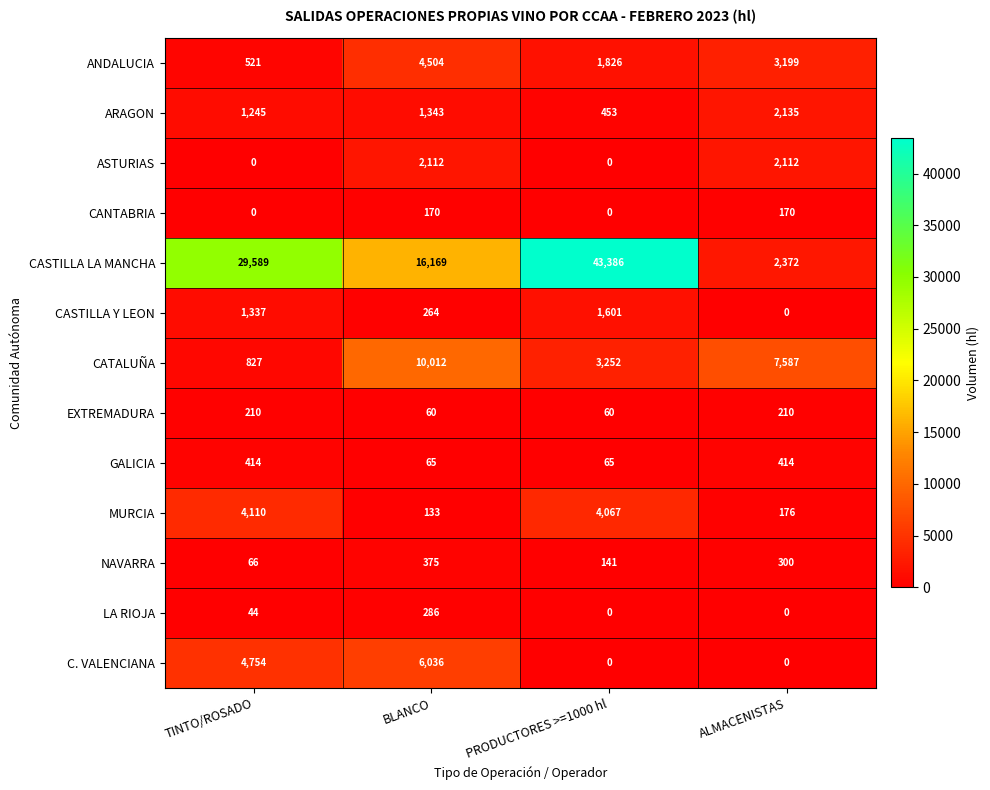

Count the number of data series in this chart.

13